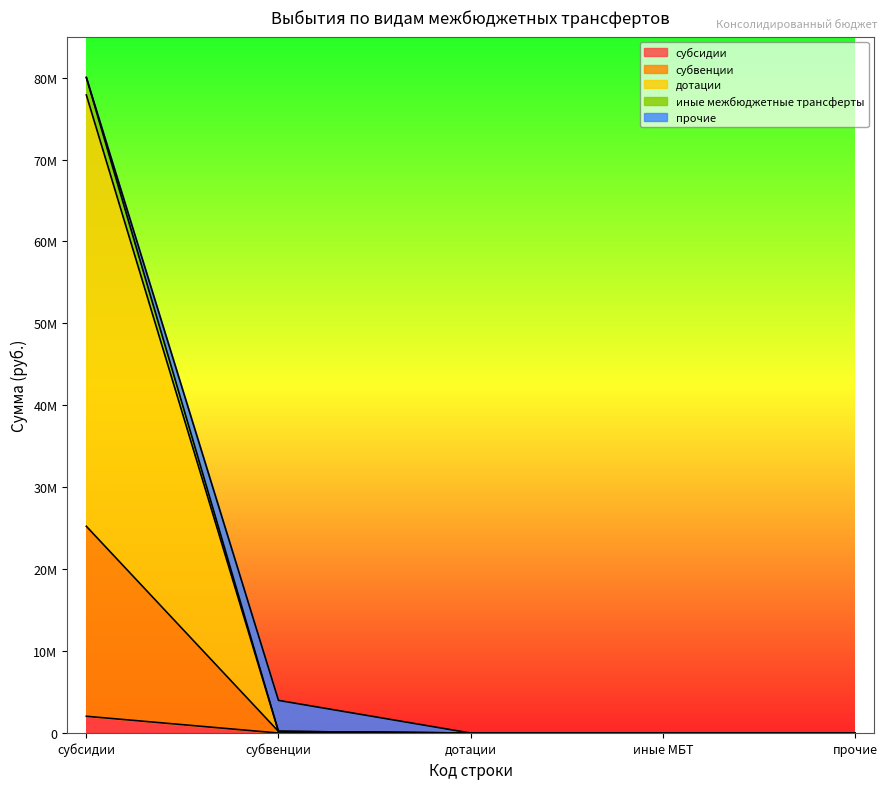

What are all the series names shown in the legend?

субсидии, субвенции, дотации, иные межбюджетные трансферты, прочие